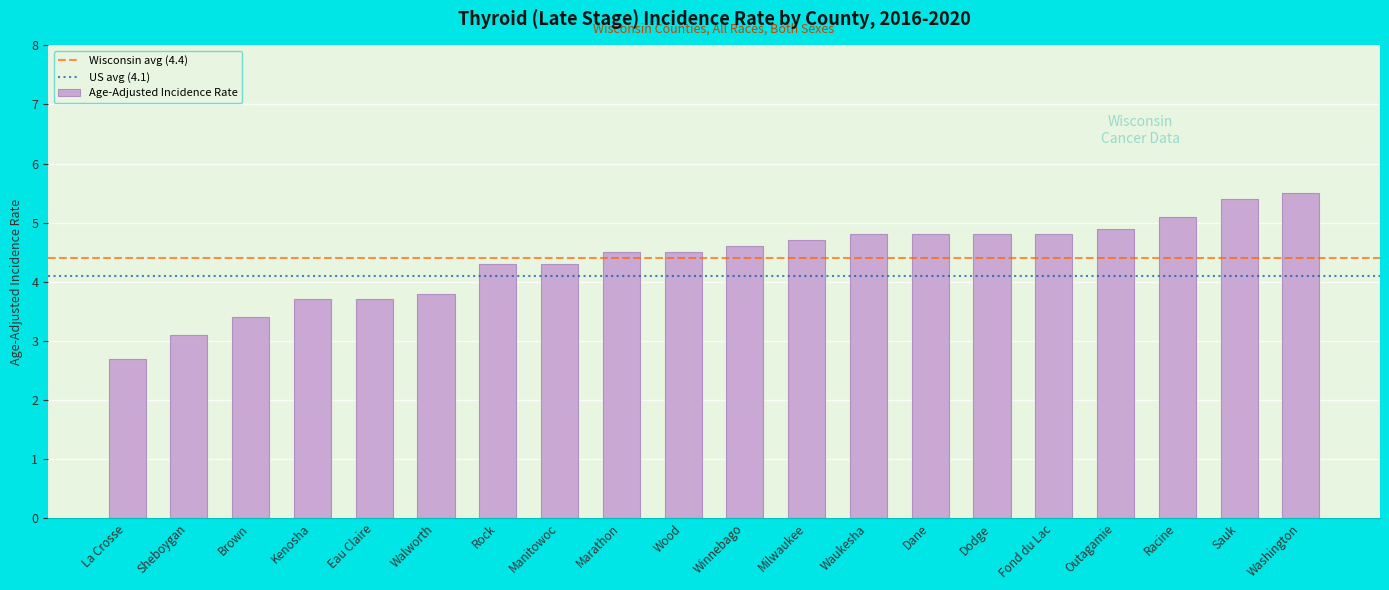

Which category has the lowest value across all series?

La Crosse